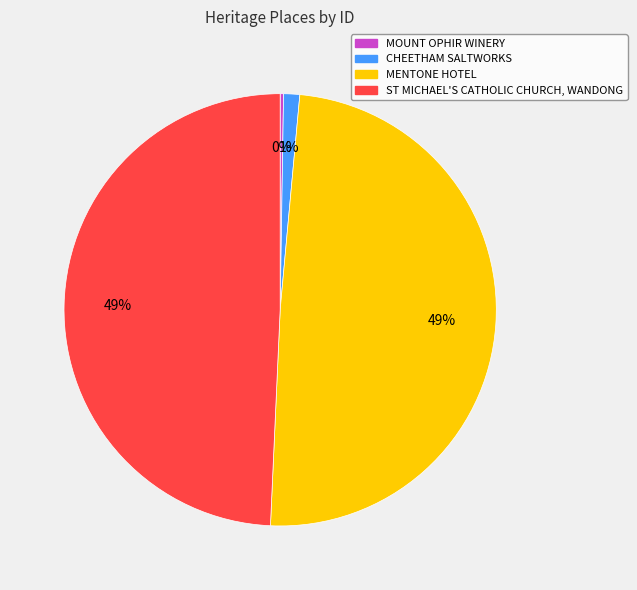

The MENTONE HOTEL slice represents 49% of the pie. True or false?

True